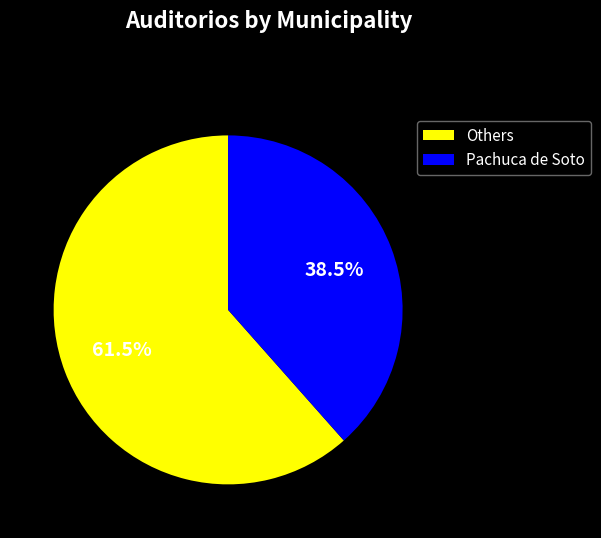

What is the majority slice?

Others